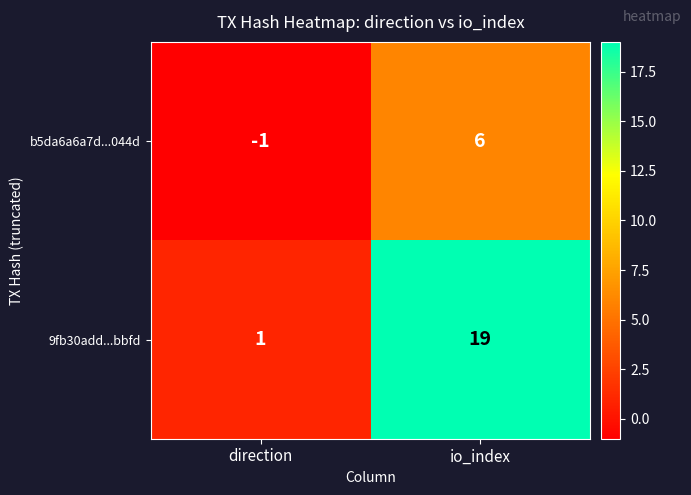

What is the difference between the b5da6a6a7d...044d values at direction and io_index?

7